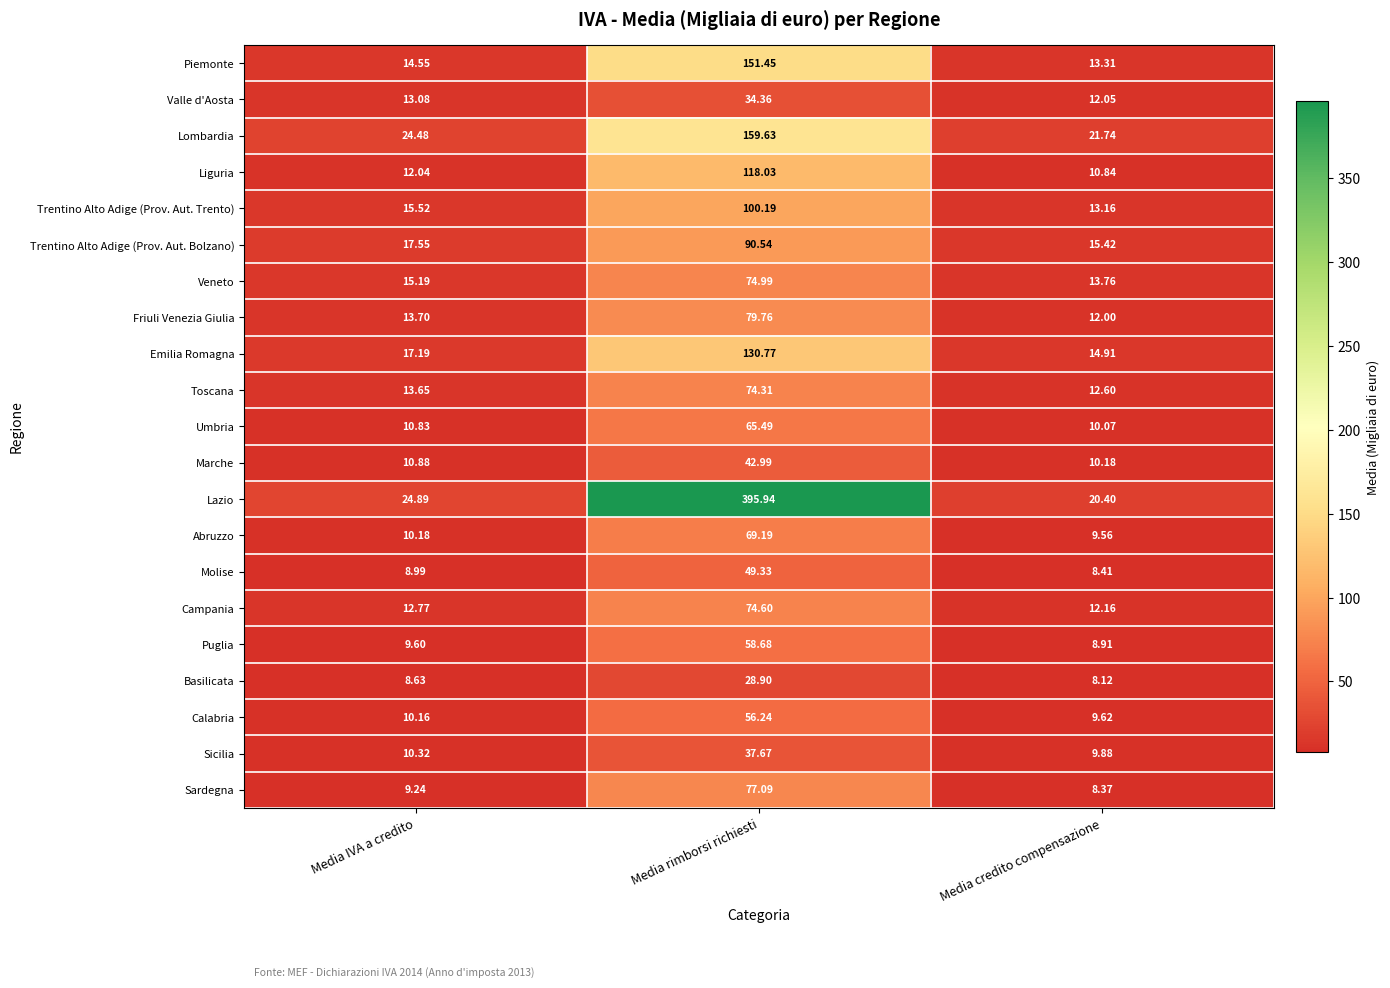

Where is Calabria nearest to the value 32?

Media IVA a credito